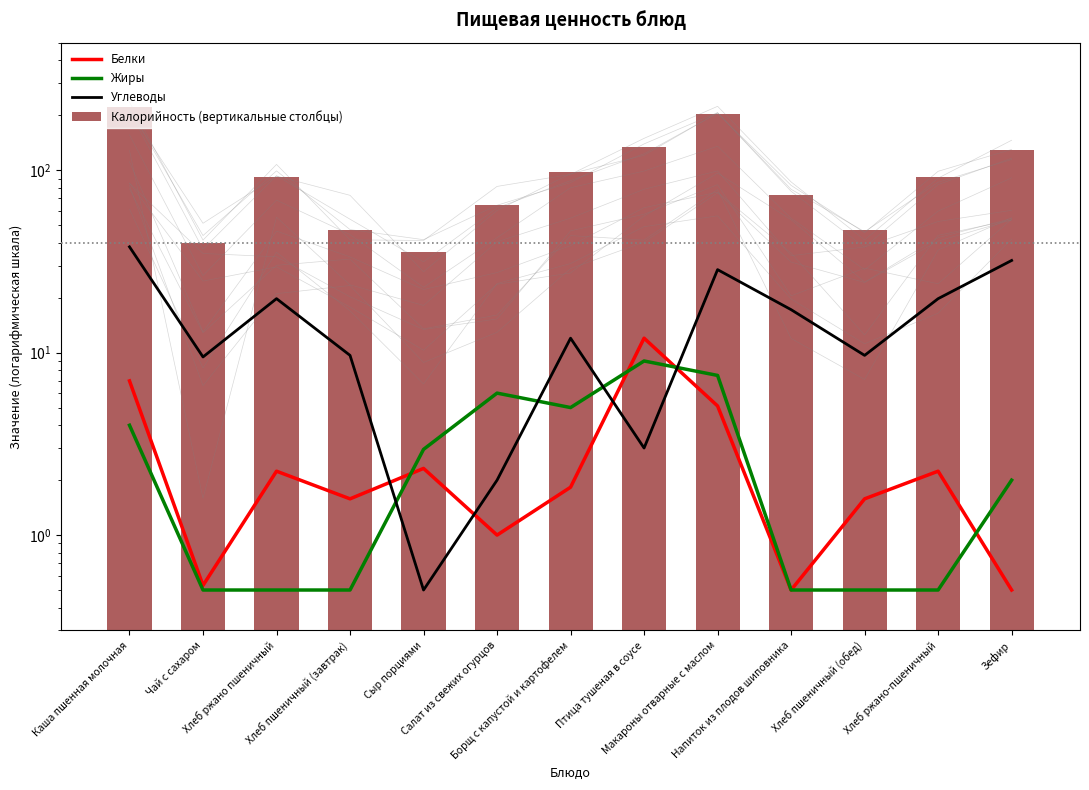

List the labels in order of Калорийность (вертикальные столбцы) value, smallest first.

Сыр порциями, Чай с сахаром, Хлеб пшеничный (завтрак), Хлеб пшеничный (обед), Салат из свежих огурцов, Напиток из плодов шиповника, Хлеб ржано пшеничный, Хлеб ржано-пшеничный, Борщ с капустой и картофелем, Зефир, Птица тушеная в соусе, Макароны отварные с маслом, Каша пшенная молочная